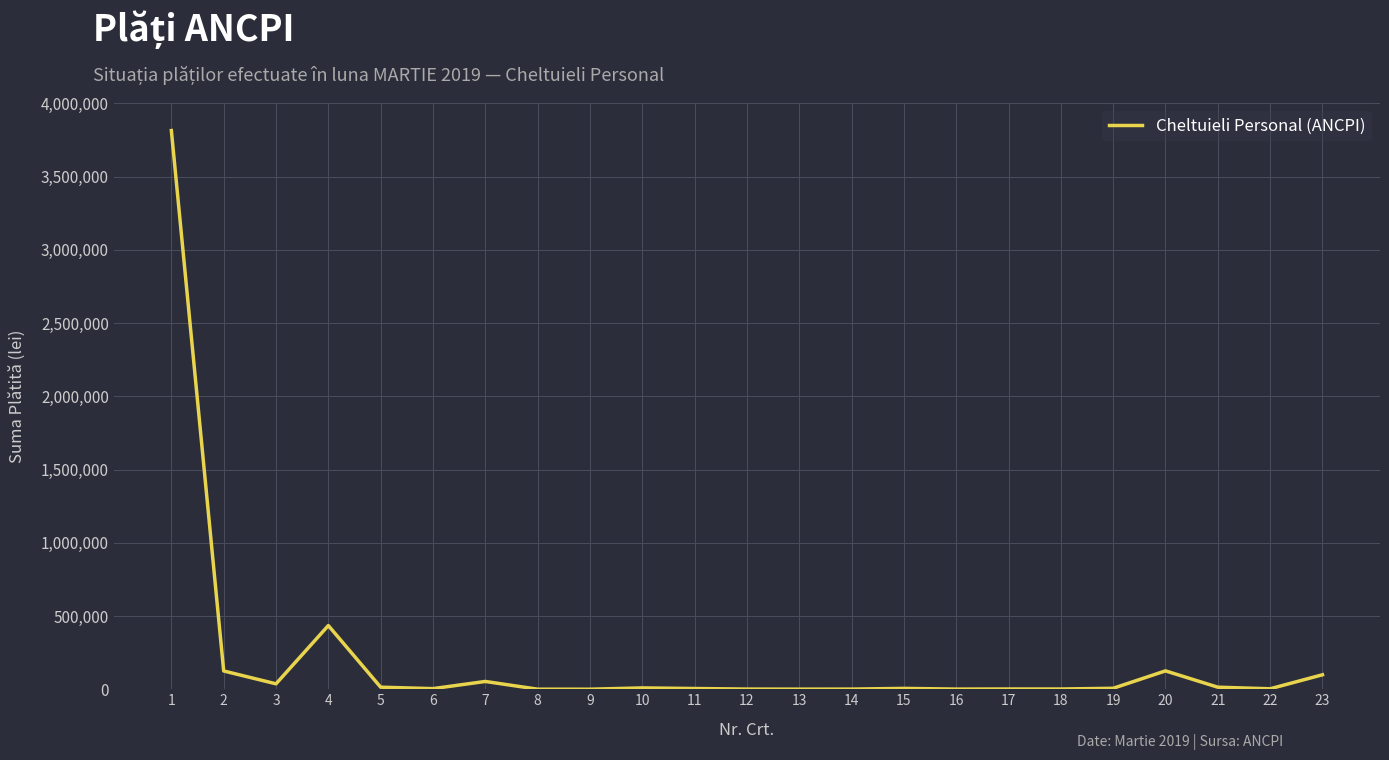

What is the difference between the second highest and minimum values?

434649.0